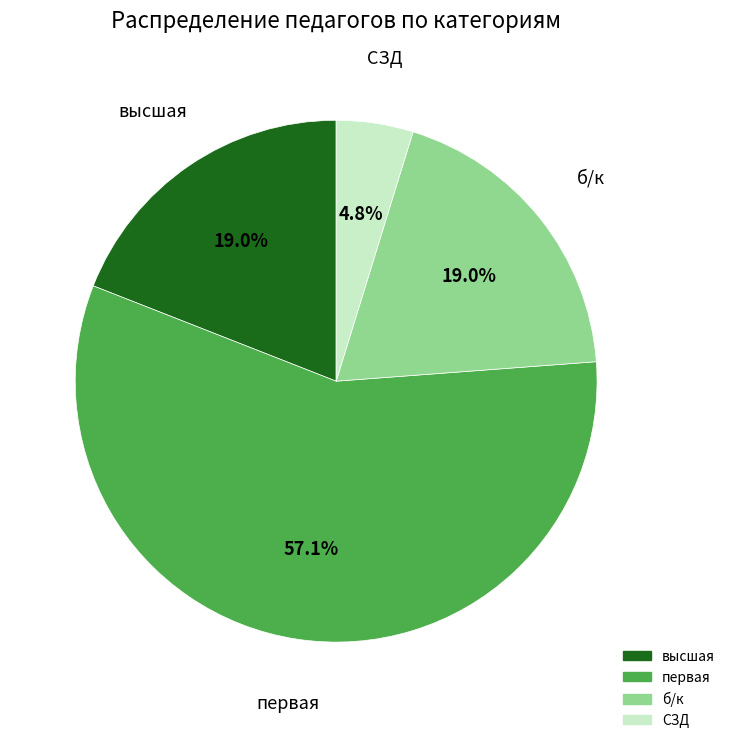

To the nearest percent, what is the difference between the largest and smallest slice percentages?

52%